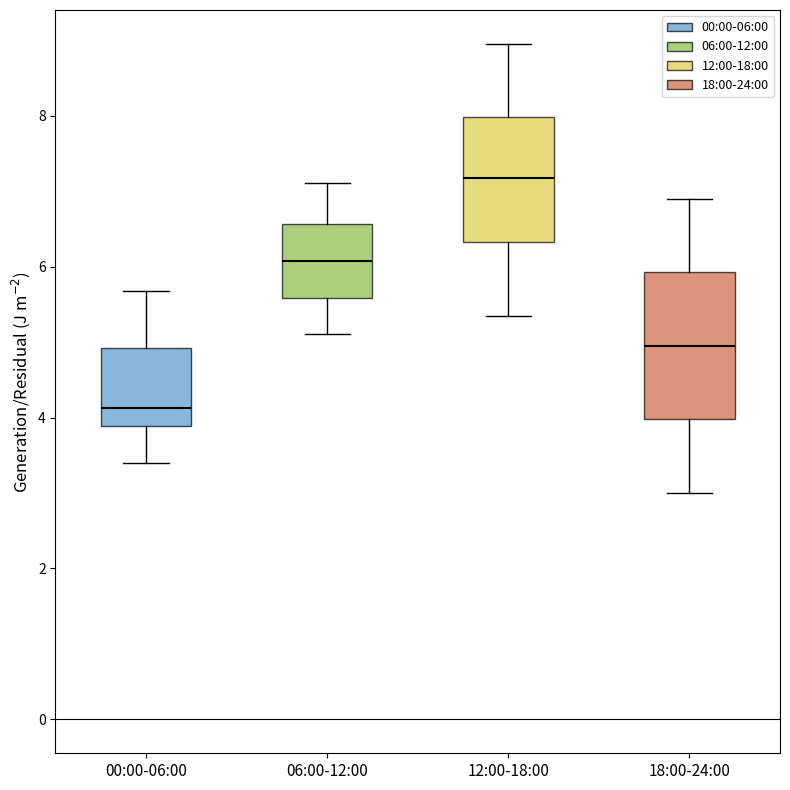

Which box's median line is the lowest?

00:00-06:00